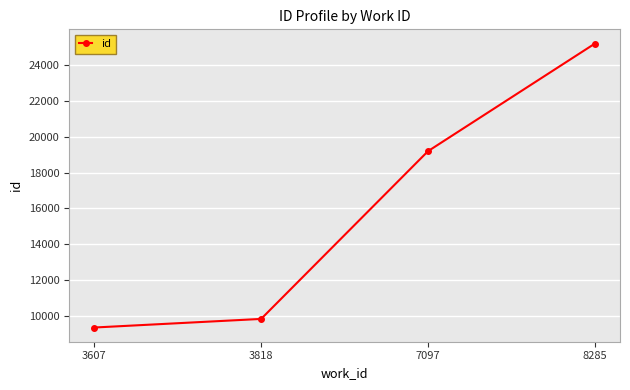

Between 7097 and 3818, which is larger?

7097